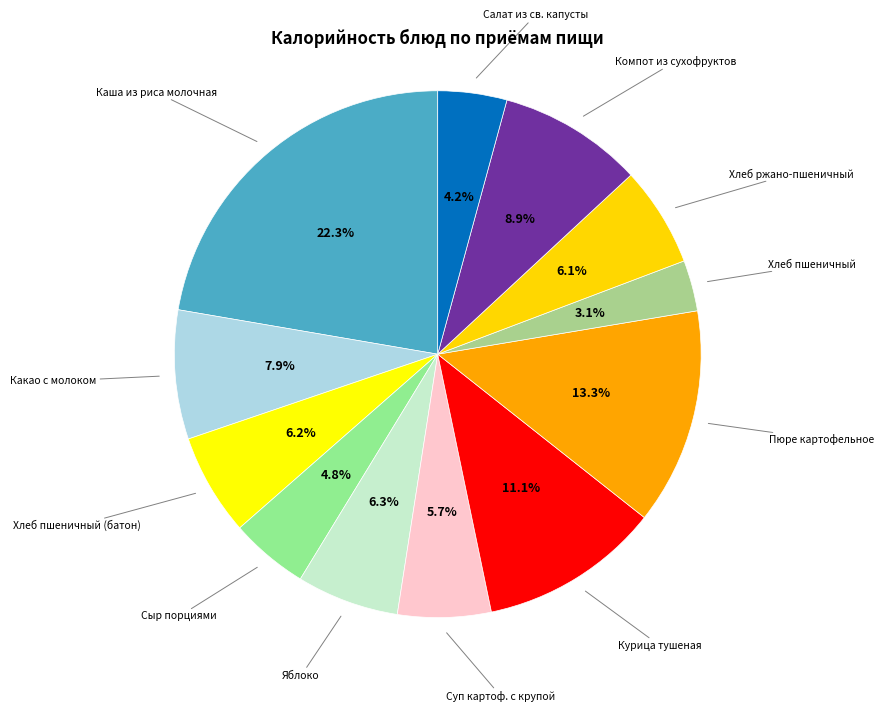

Which category has the biggest portion of the pie?

Каша из риса молочная